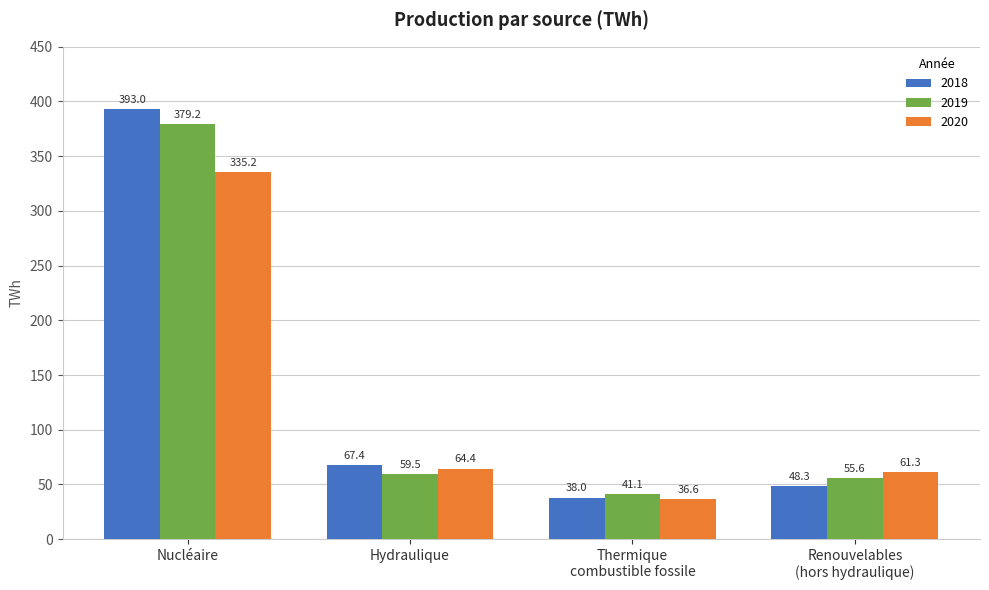

The value of 2020 at Hydraulique is 64.4. True or false?

True